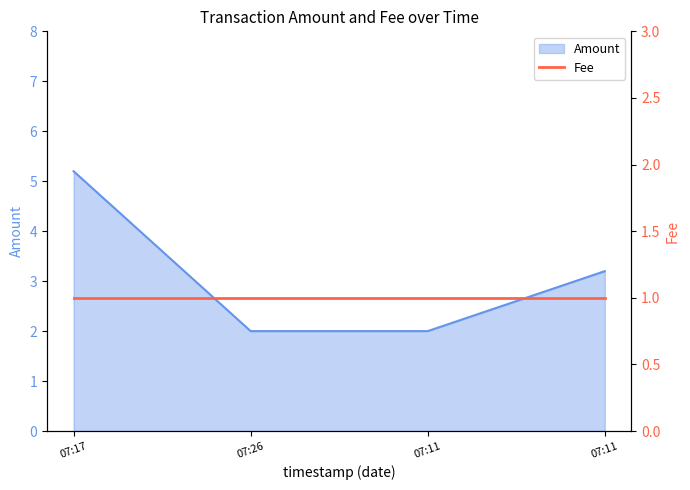

What is the total value across all series at 07:11?

3.0